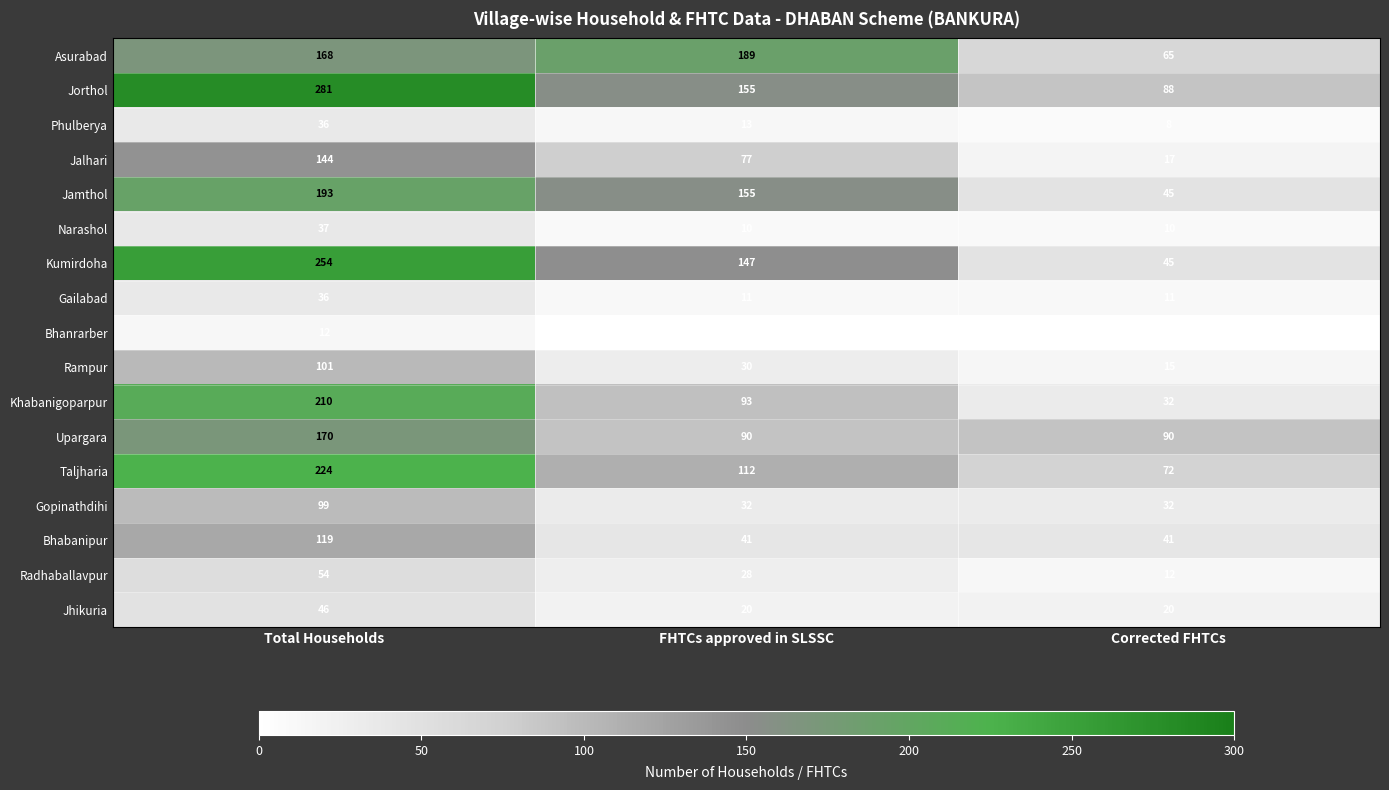

True or false: Radhaballavpur has a value of 28 at FHTCs approved in SLSSC.

True